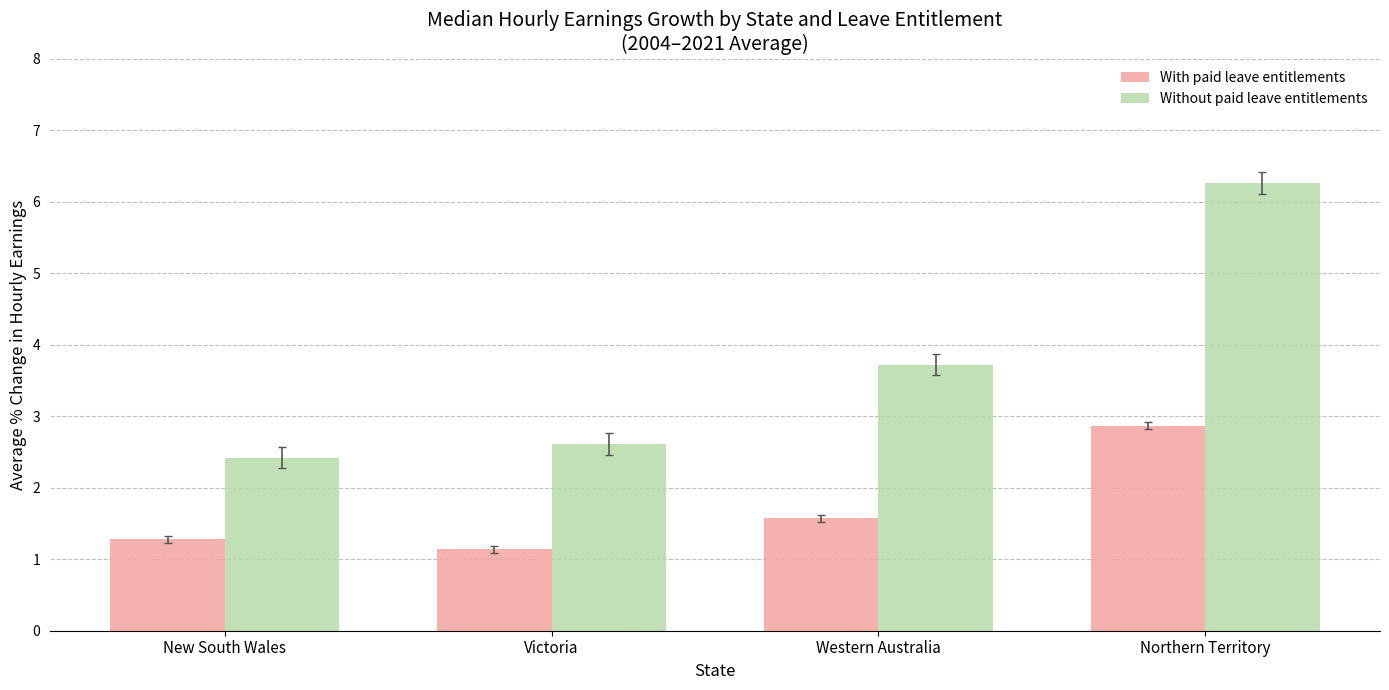

What is the difference between the maximum and minimum values in the With paid leave entitlements series?

1.7